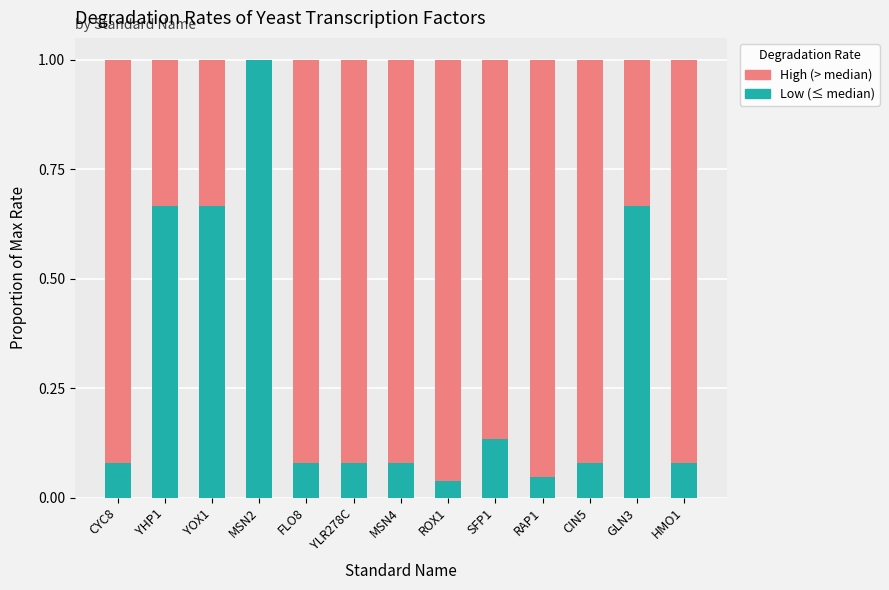

Is it true that Low (≤ median) equals 1.0 at MSN2?

True